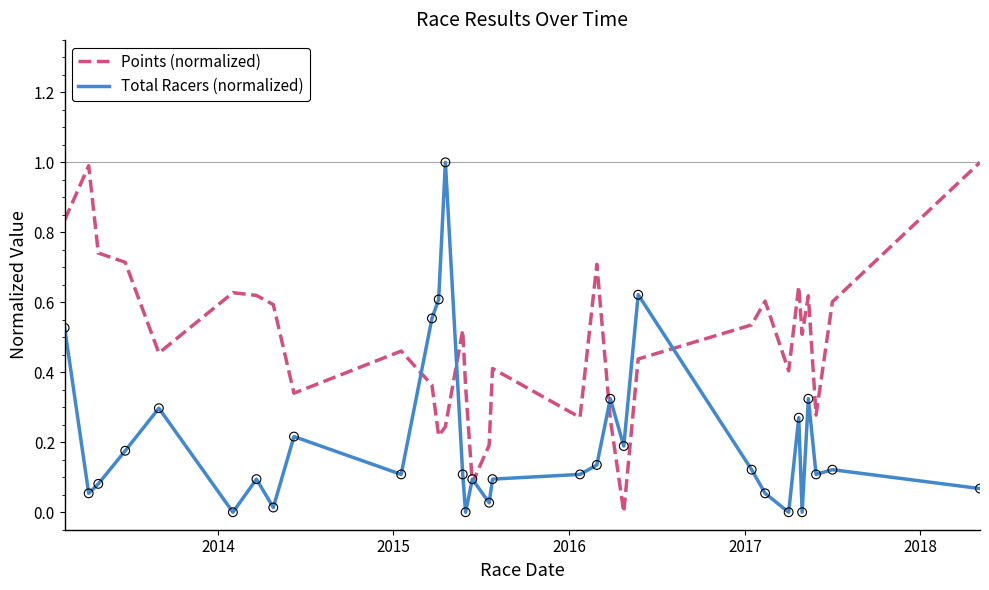

List the series in order of their overall mean, lowest first.

Total Racers (normalized), Points (normalized)